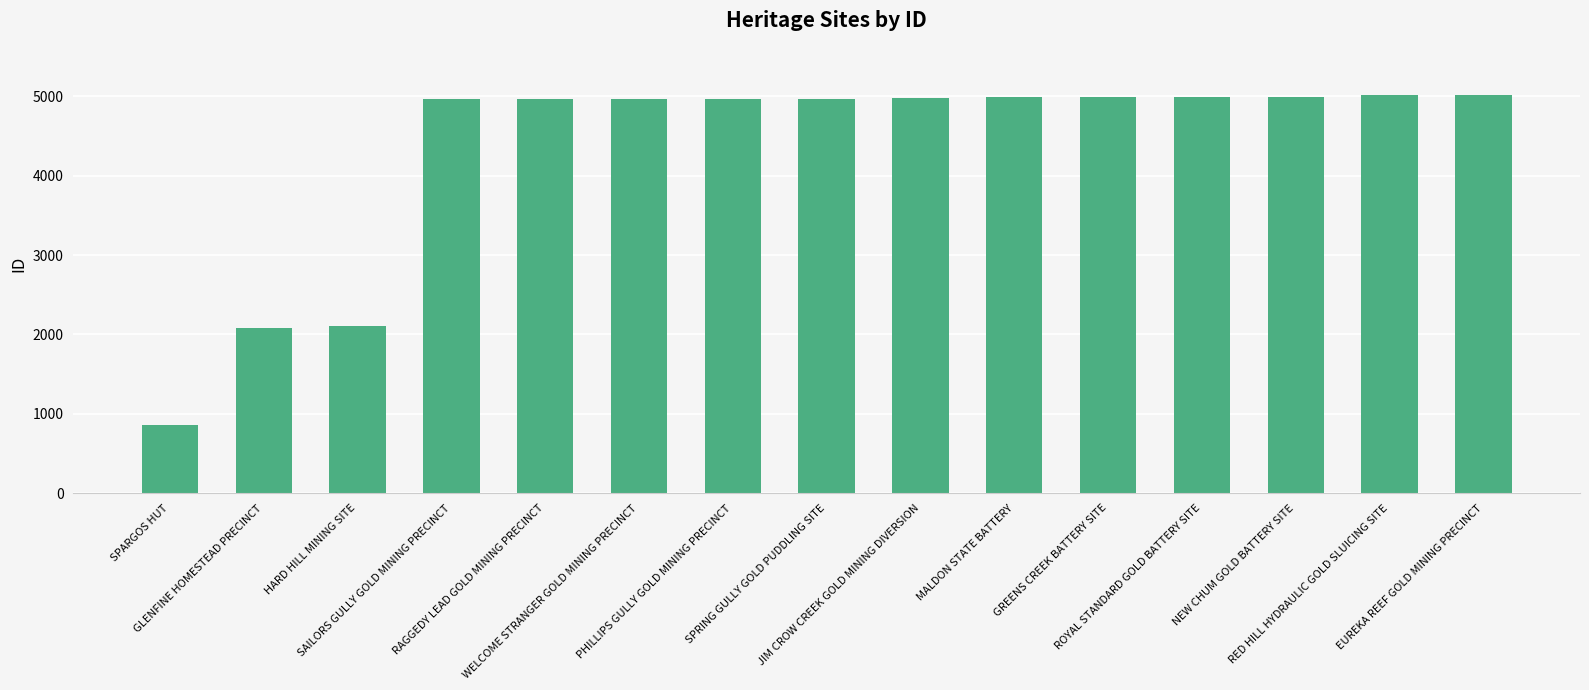

What is the smallest value displayed?

860